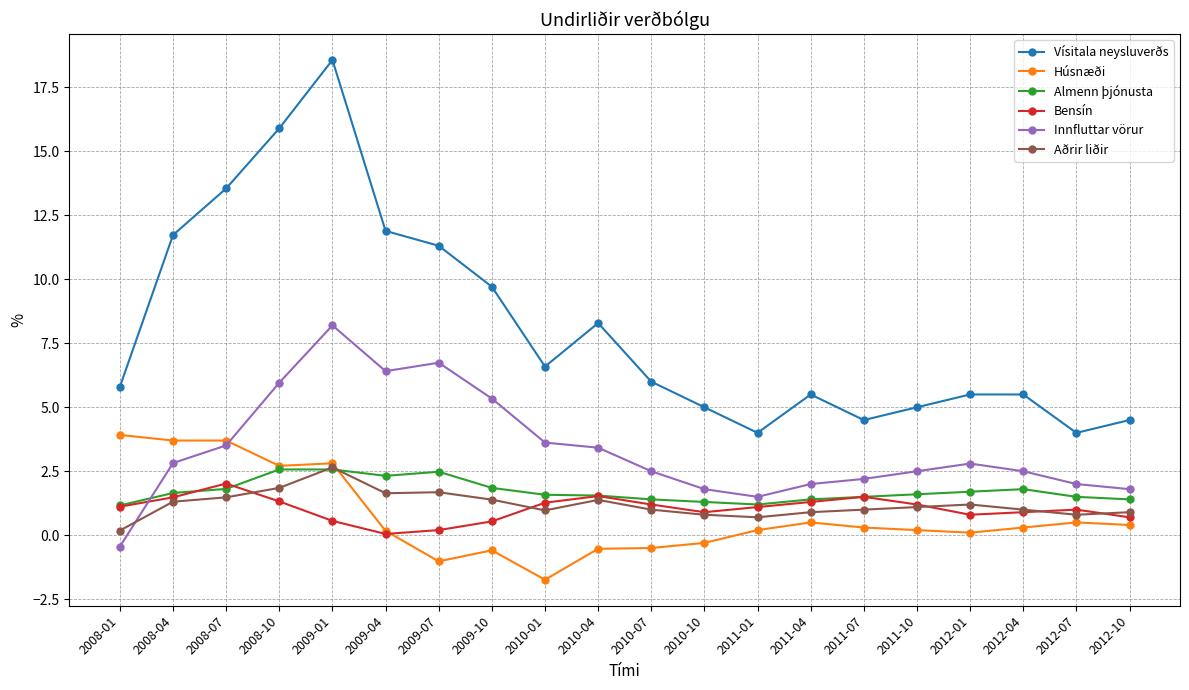

Rank the series at 2012-07 from highest to lowest value.

Vísitala neysluverðs, Innfluttar vörur, Almenn þjónusta, Bensín, Aðrir liðir, Húsnæði